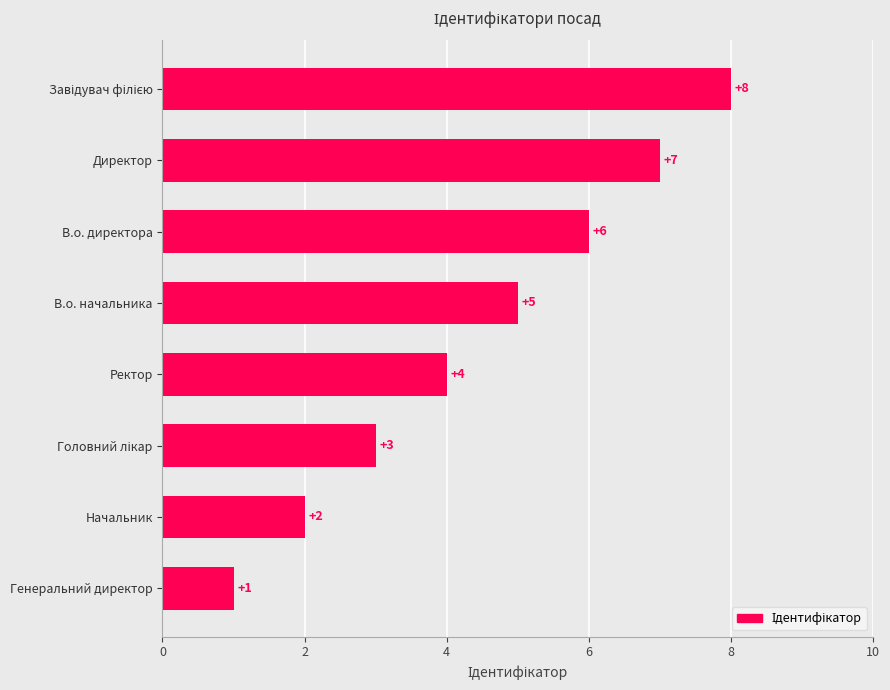

Is it true that the value at Начальник is 2?

True